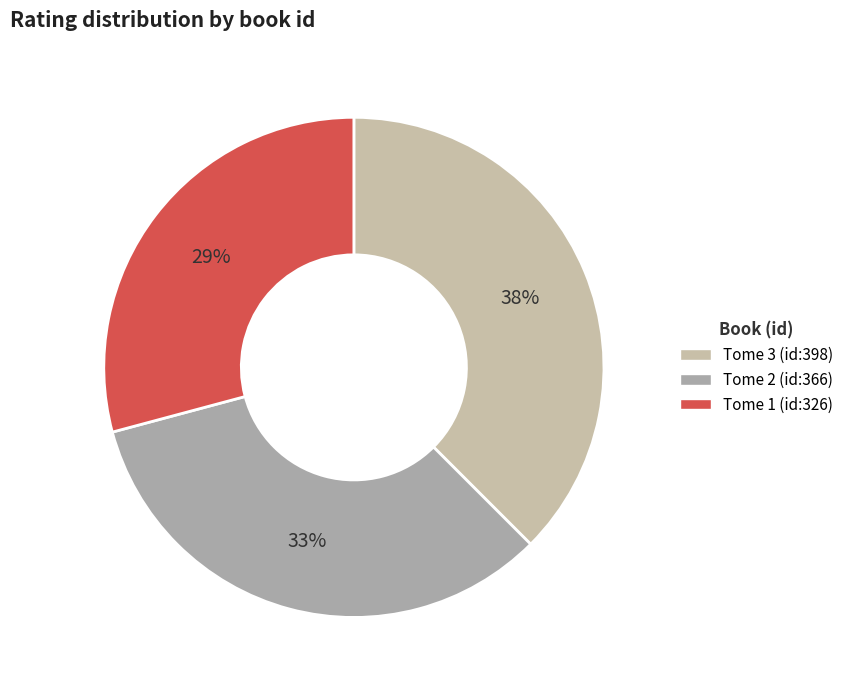

To the nearest percent, what portion does Tome 2 (id:366) represent?

33%